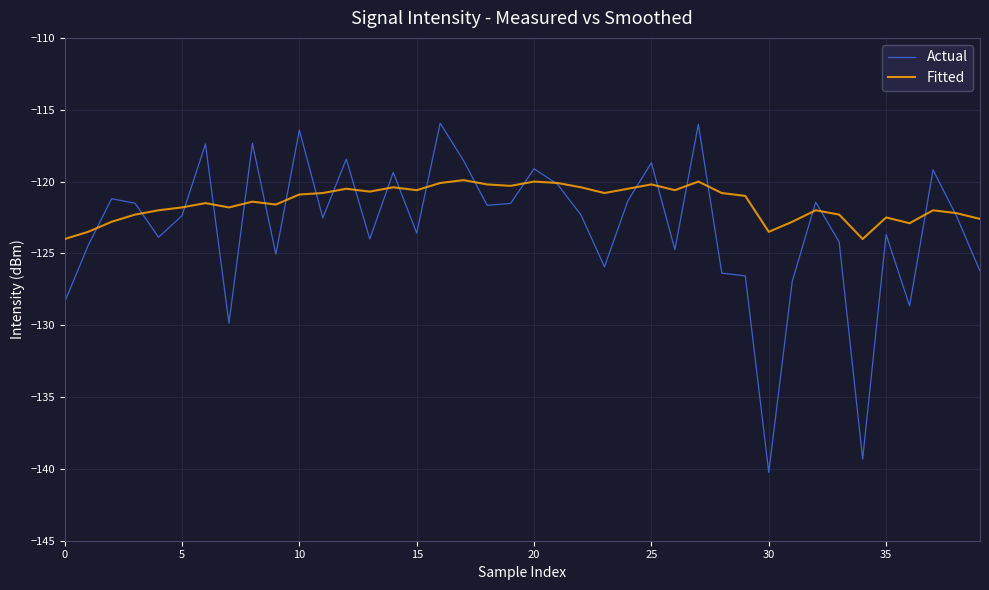

Rank the series by their average value, from highest to lowest.

Fitted, Actual